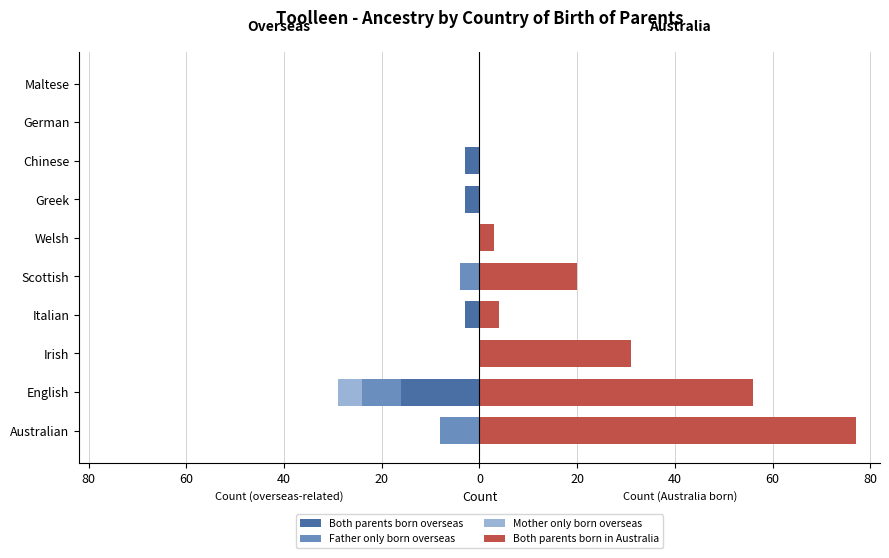

What is the average value of the Both parents born in Australia series?

19